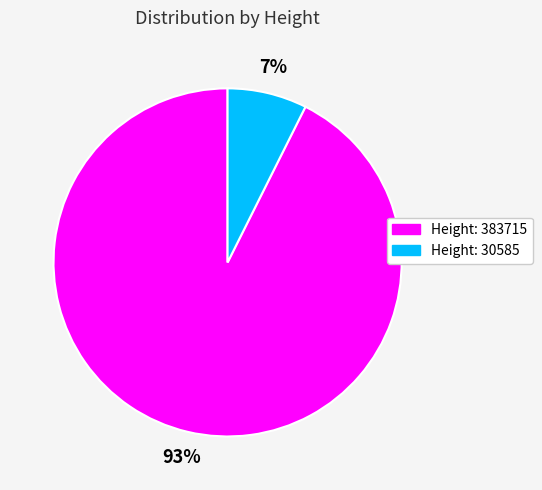

What percentage is the Height: 30585 slice, to the nearest percent?

7%